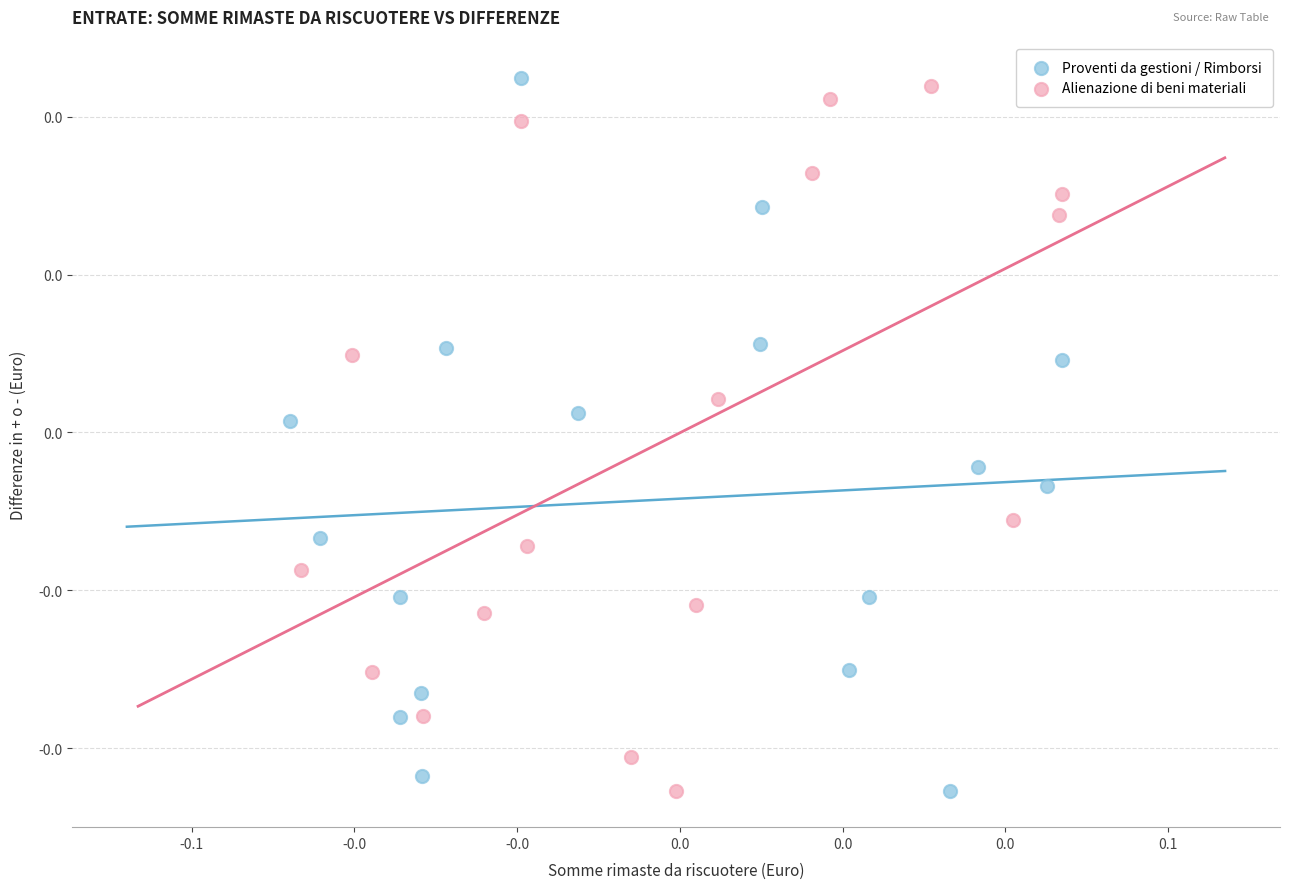

What are all the series names shown in the legend?

Proventi da gestioni / Rimborsi, Alienazione di beni materiali